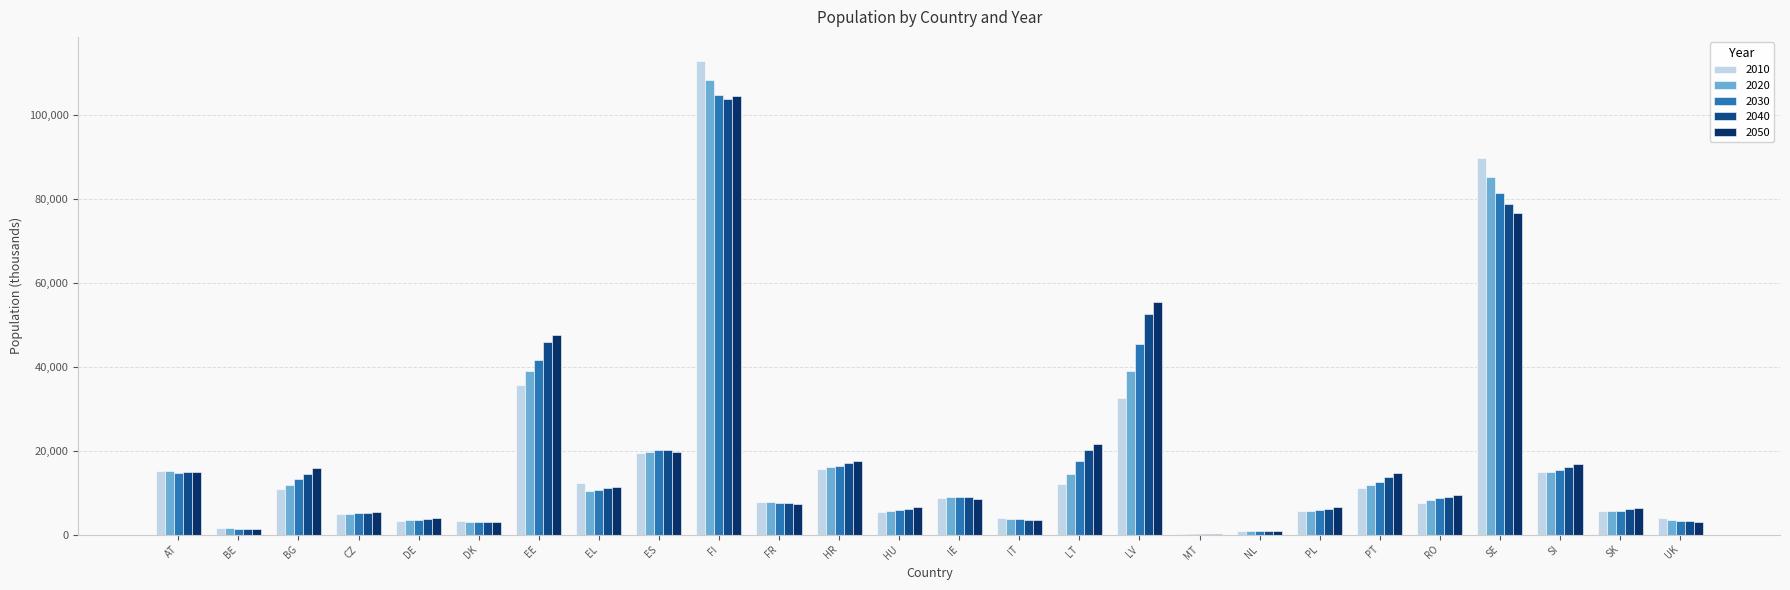

How many values in the 2030 series exceed 9054?

13